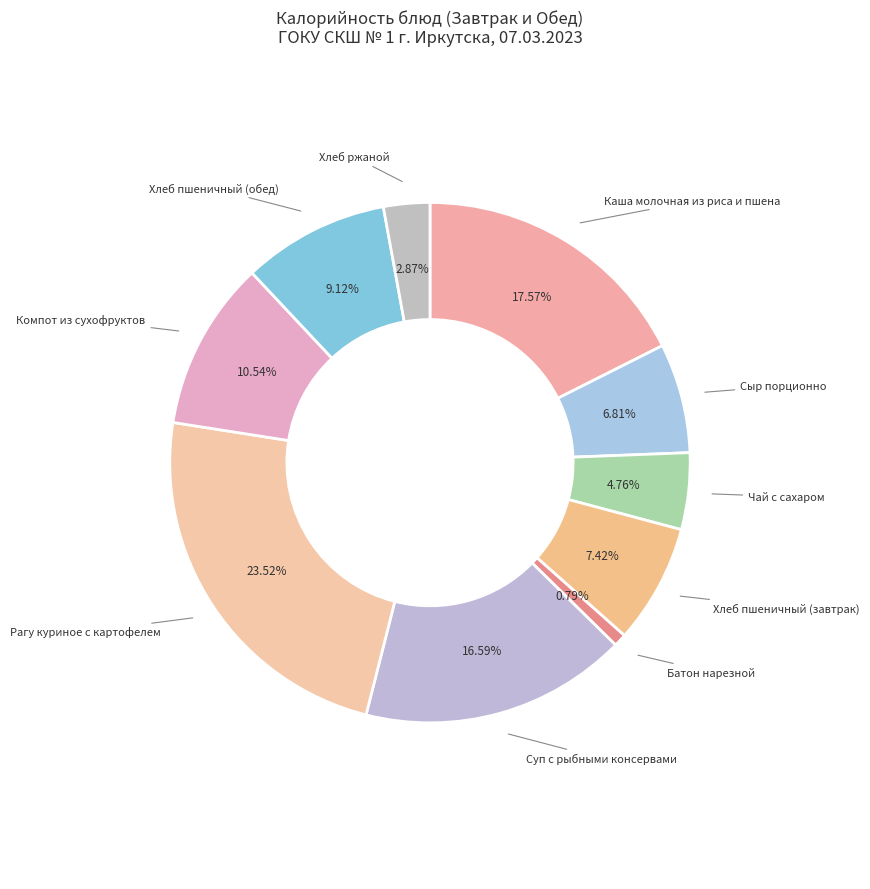

To the nearest percent, what is the difference between the largest and smallest slice percentages?

23%